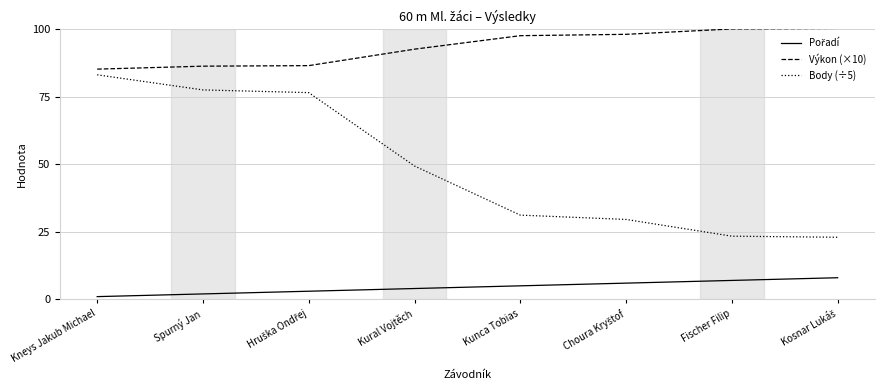

What is the difference between the Body (÷5) values at Kunca Tobias and Fischer Filip?

7.8